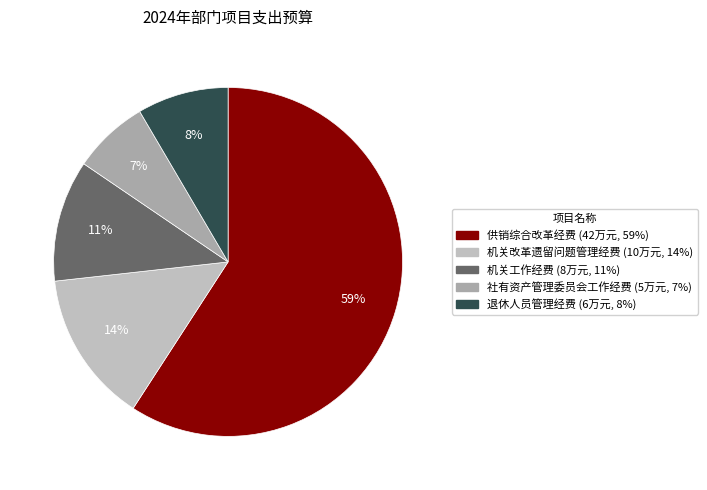

Count the number of slices in the pie.

5